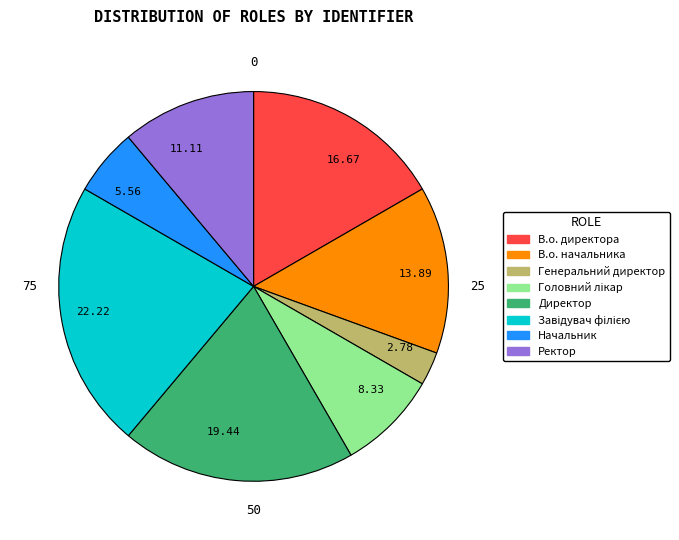

Combined, do 8.33 and 11.11 account for over 50%?

No